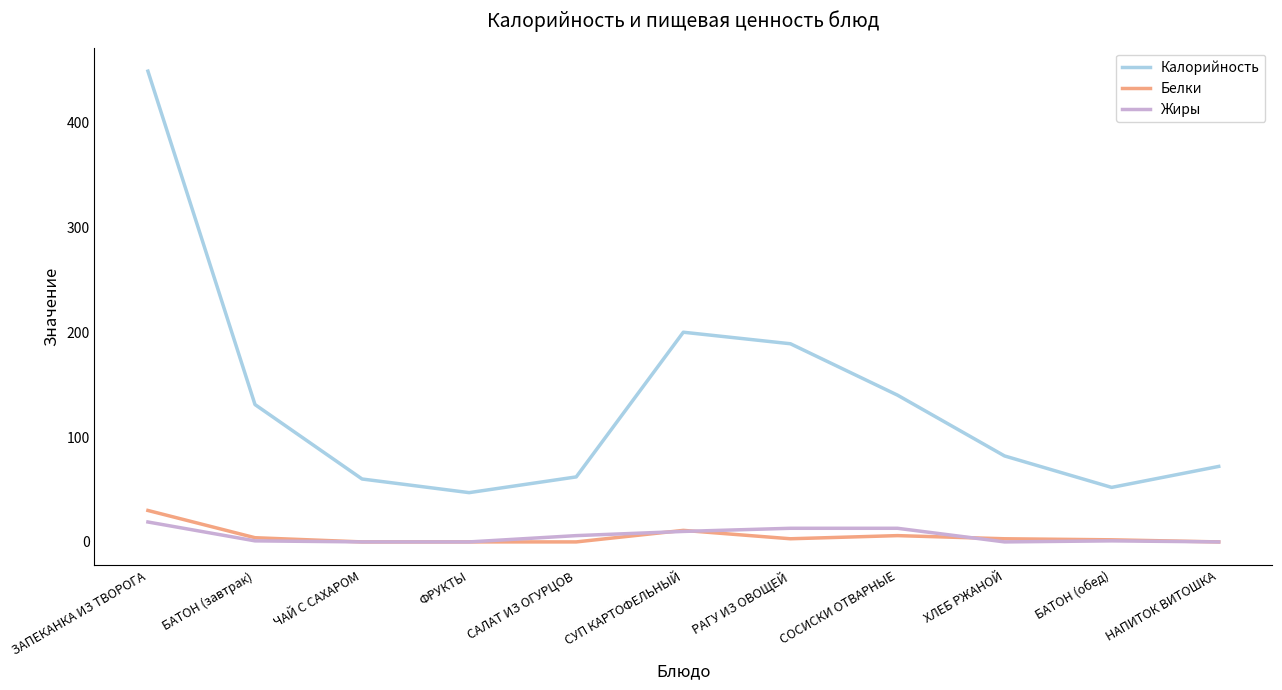

At which category does Калорийность reach its first local valley?

ФРУКТЫ